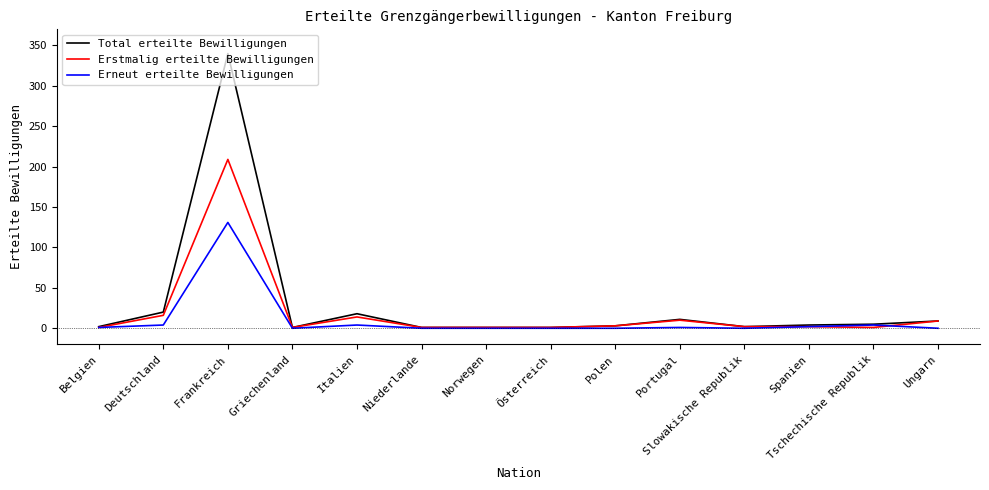

What is the sum of all Erneut erteilte Bewilligungen values?

147